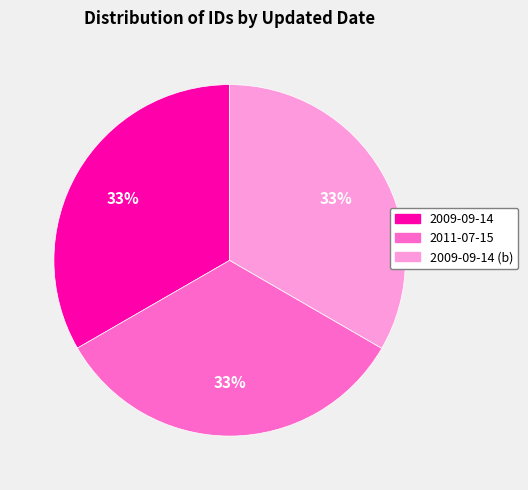

To the nearest percent, what is the average slice percentage?

33%